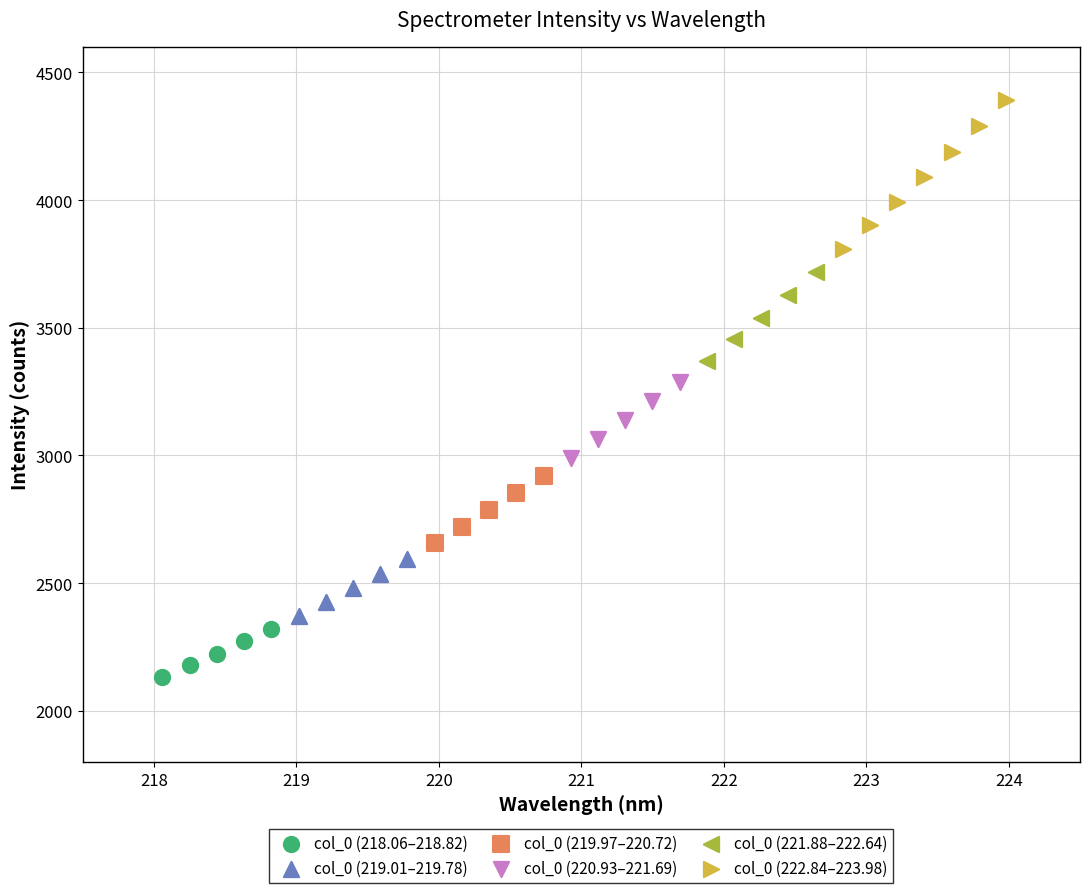

Which series has the largest Y range (max minus min)?

col_0 (222.84–223.98)